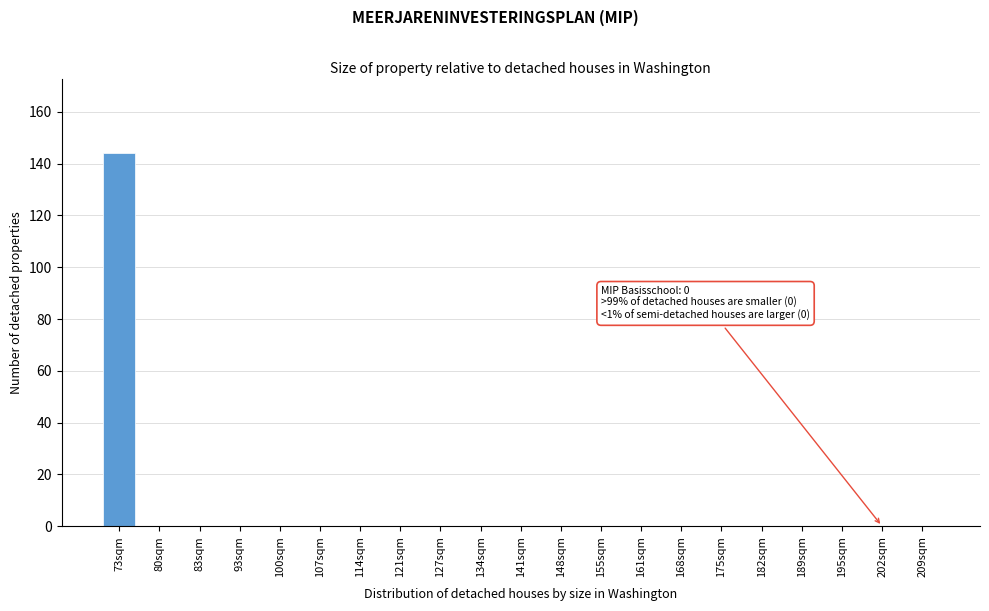

Reading left to right, extract all data points from this chart.

73sqm=144	80sqm=0	83sqm=0	93sqm=0	100sqm=0	107sqm=0	114sqm=0	121sqm=0	127sqm=0	134sqm=0	141sqm=0	148sqm=0	155sqm=0	161sqm=0	168sqm=0	175sqm=0	182sqm=0	189sqm=0	195sqm=0	202sqm=0	209sqm=0